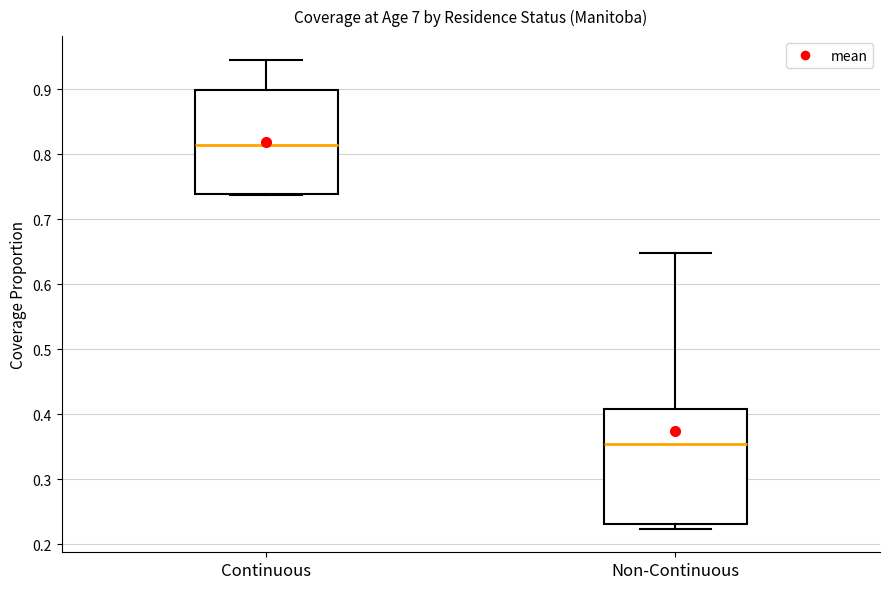

Where is the lower edge of the box for Continuous on the y-axis? The values are not printed on the chart, so give them approximately, as read against the axis.

0.74